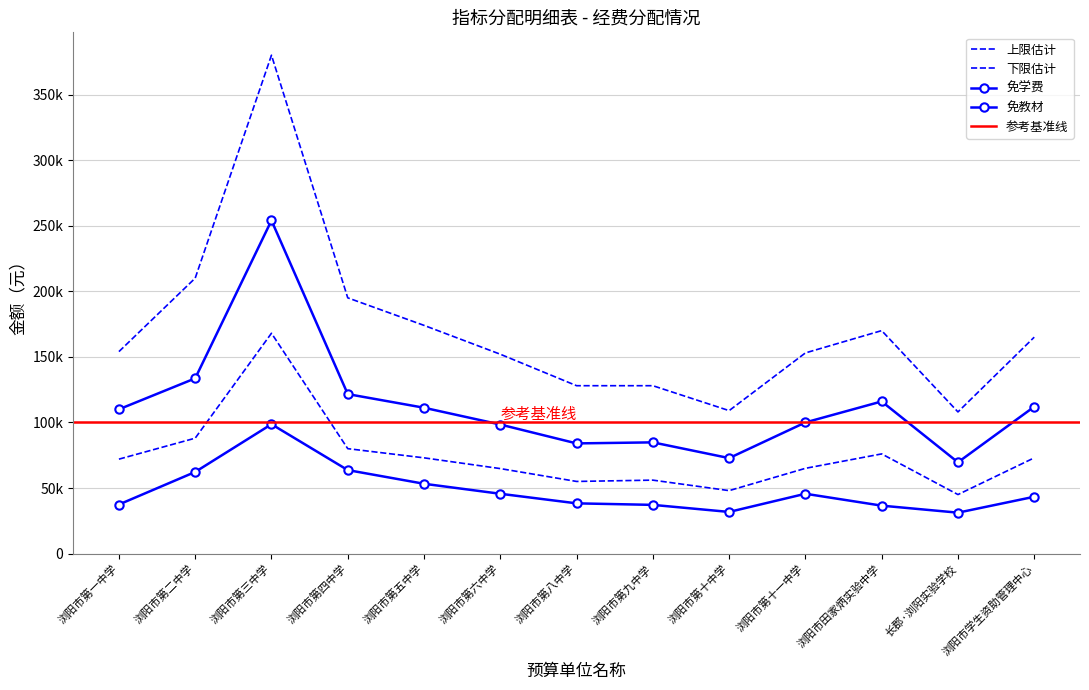

In 免教材, how many points are lower than both neighbors (excluding endpoints)?

2